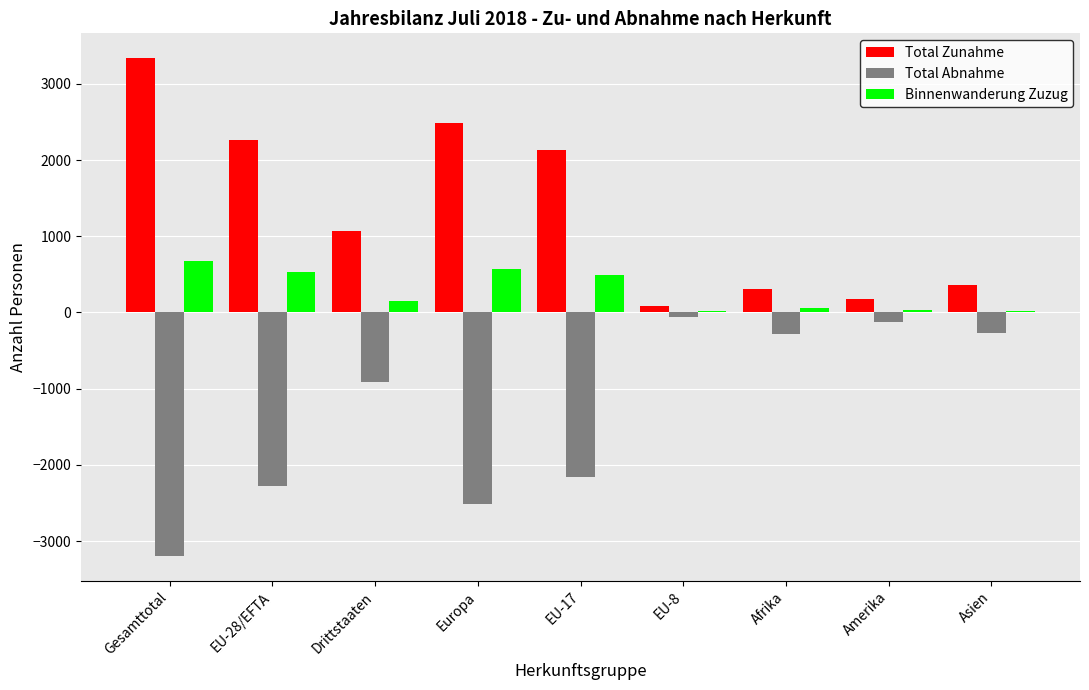

What is the difference between the Total Zunahme values at Amerika and Drittstaaten?

899